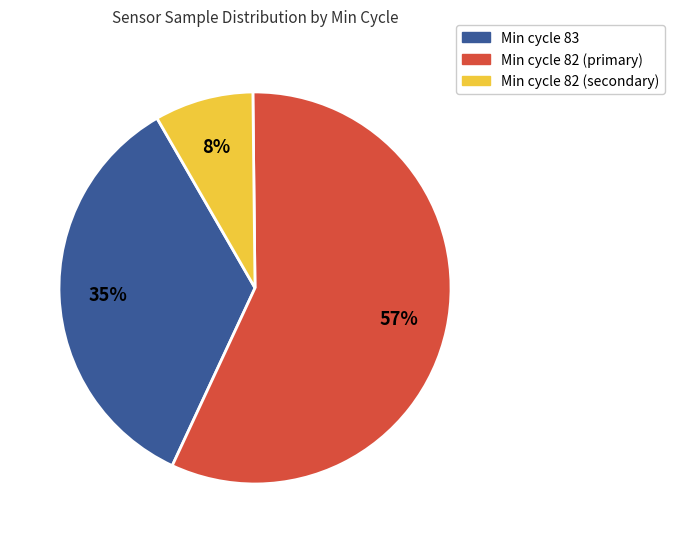

Count the number of slices in the pie.

3